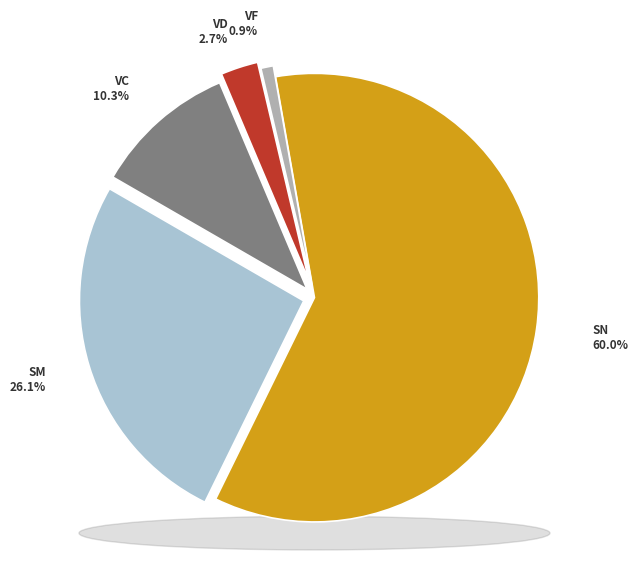

Is it true that SM is 26% of the pie?

True